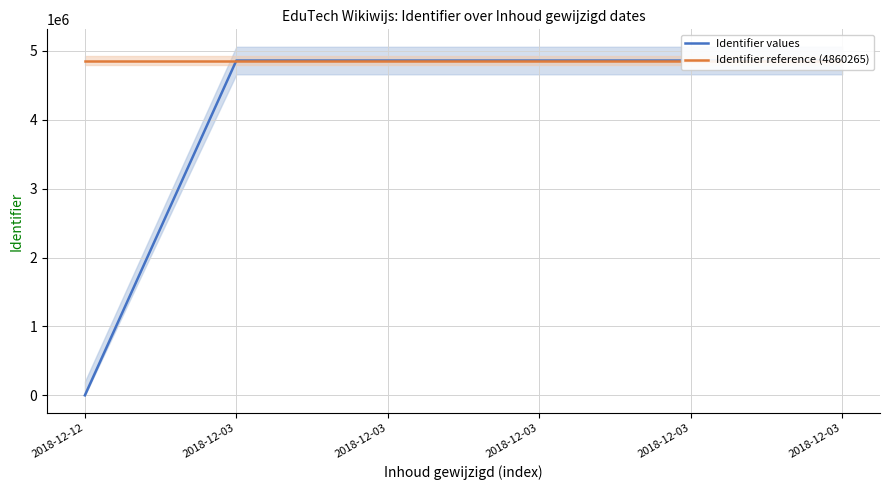

Which series has the largest total across all categories?

Identifier reference (4860265)